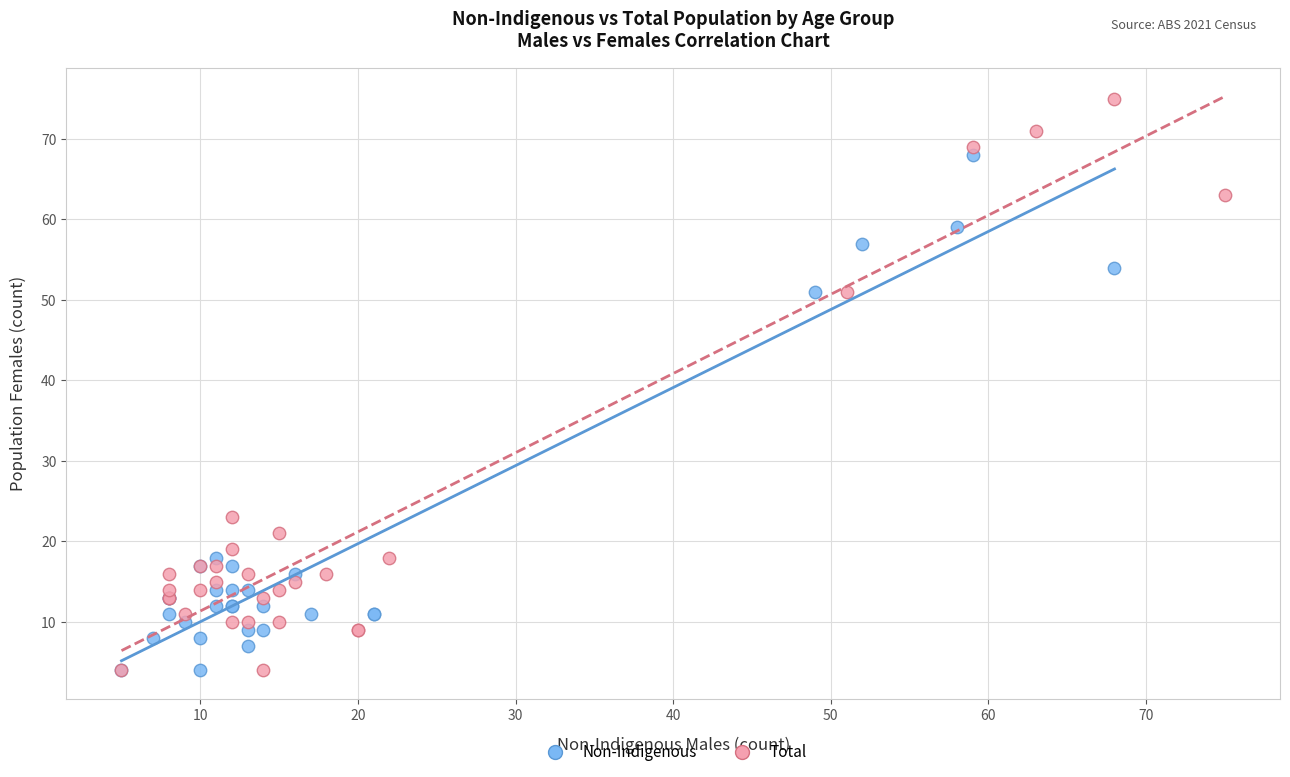

What are all the series names shown in the legend?

Non-Indigenous, Total